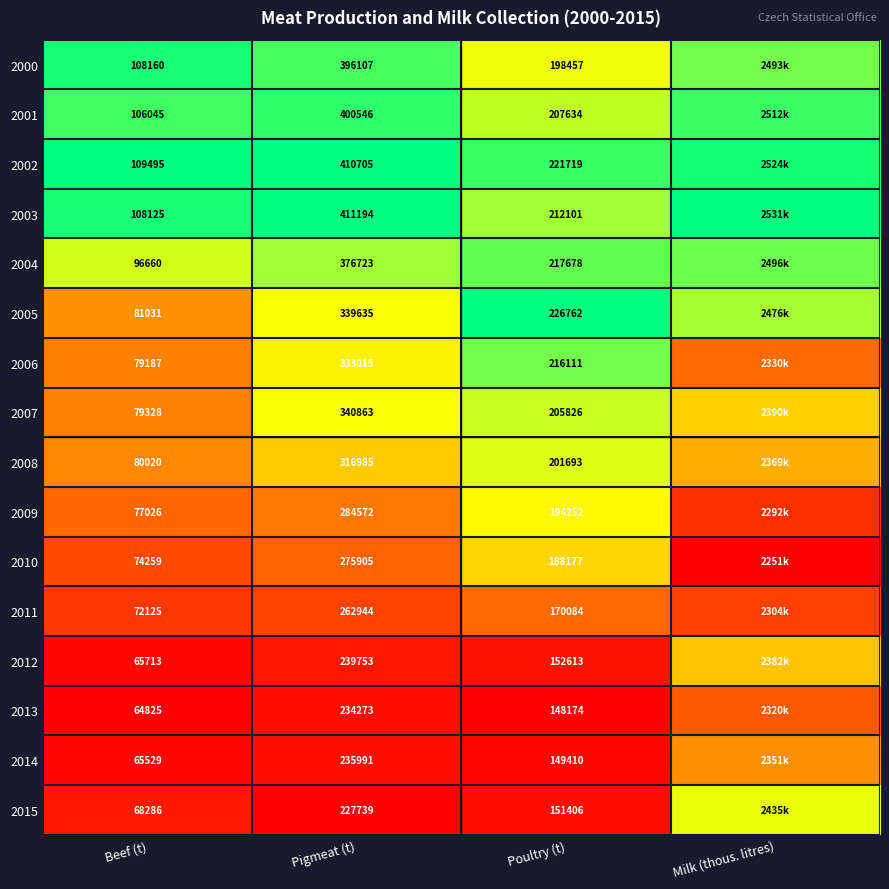

At Beef (t), list the series in order from smallest to largest.

2013, 2014, 2012, 2015, 2011, 2010, 2009, 2006, 2007, 2008, 2005, 2004, 2001, 2003, 2000, 2002